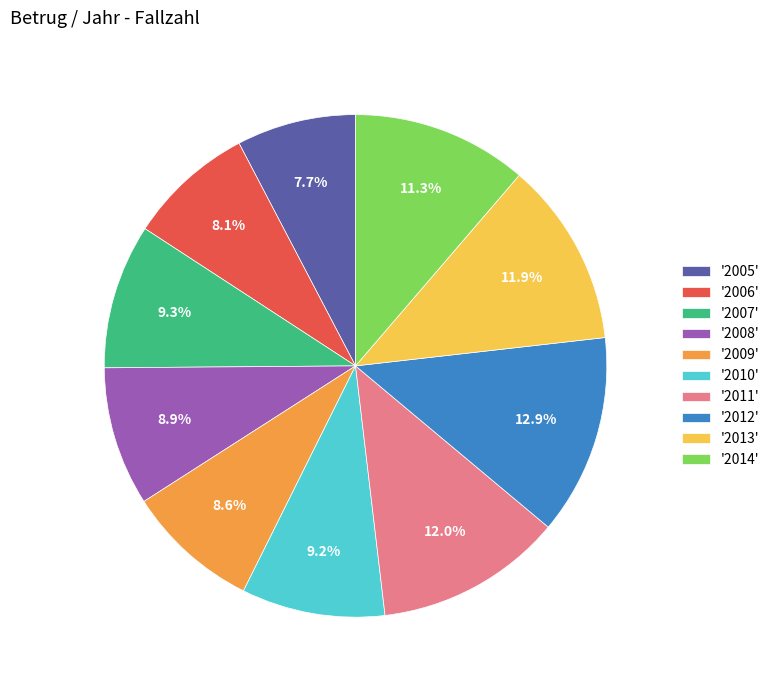

Combined, what portion of the pie is '2010' and '2007'?

18.5%